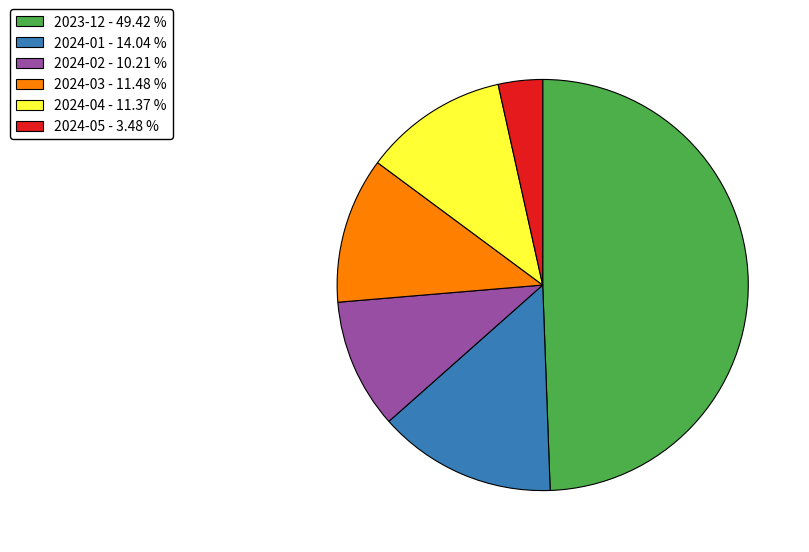

The 2024-05 slice represents 3% of the pie. True or false?

True